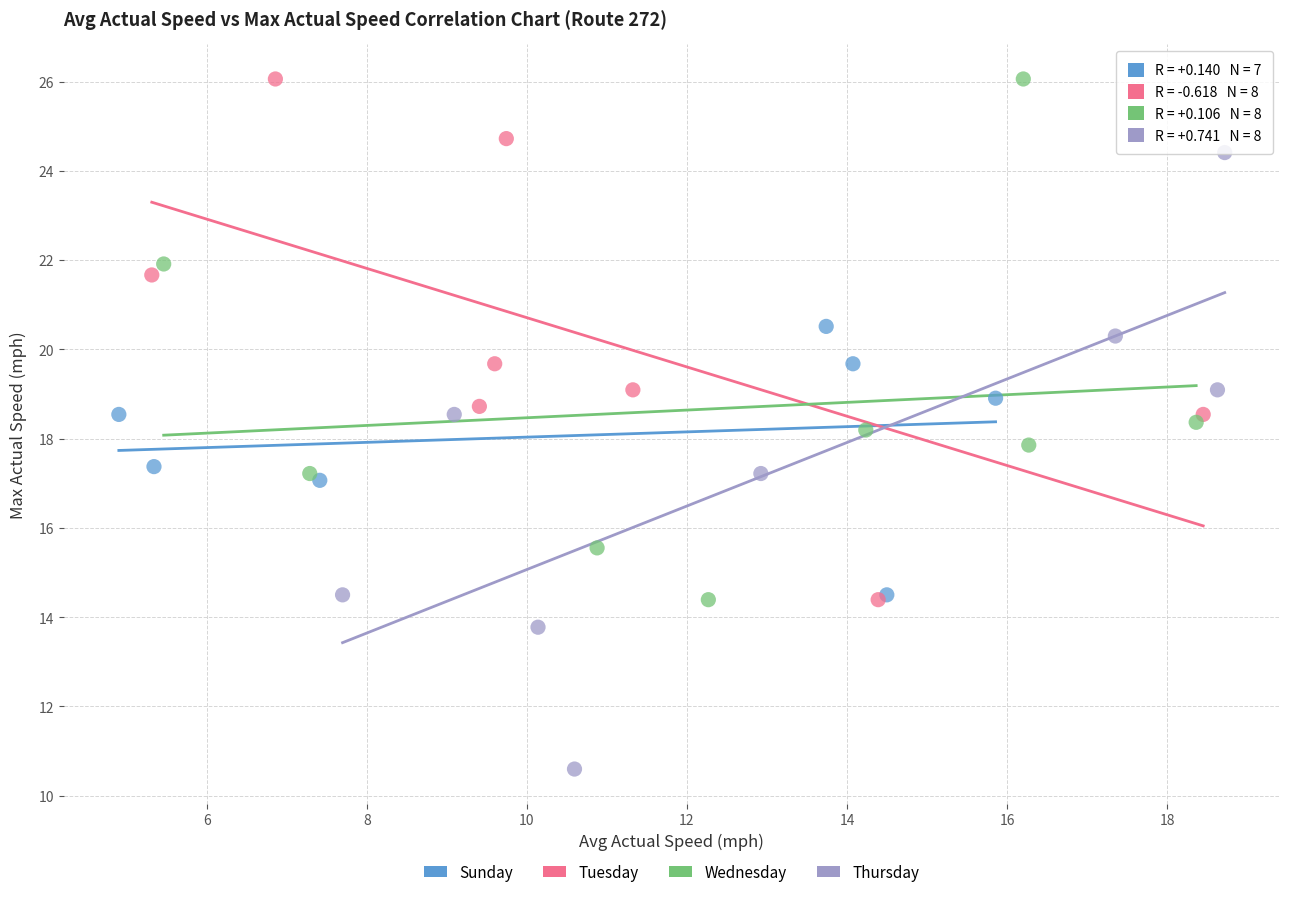

Which series contains the lowest Y value?

Thursday